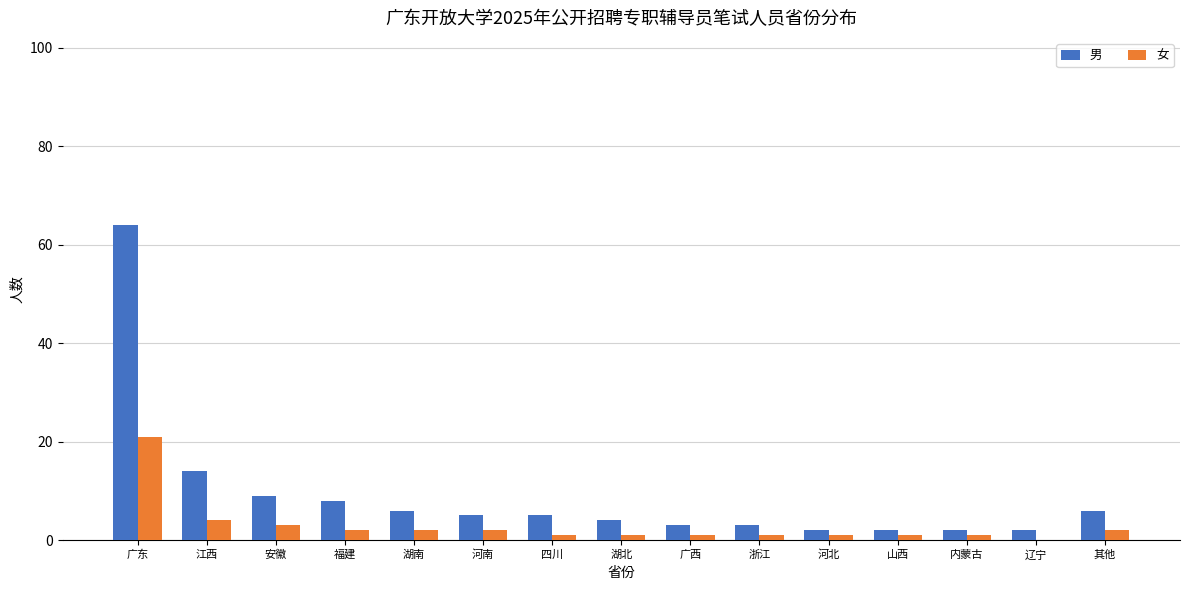

Is the value of 女 at 河北 greater than the value of 男 at 广东?

No